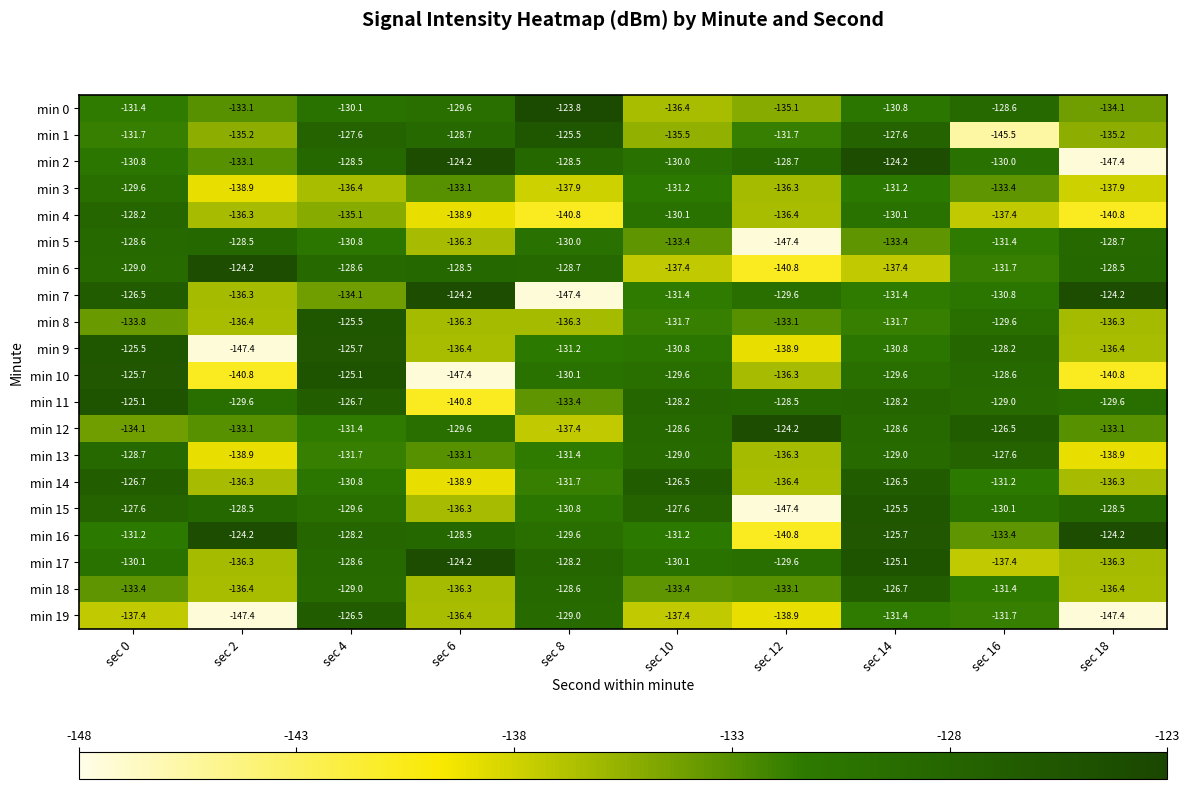

What is the spread (max minus min) of values at sec 6?

23.2